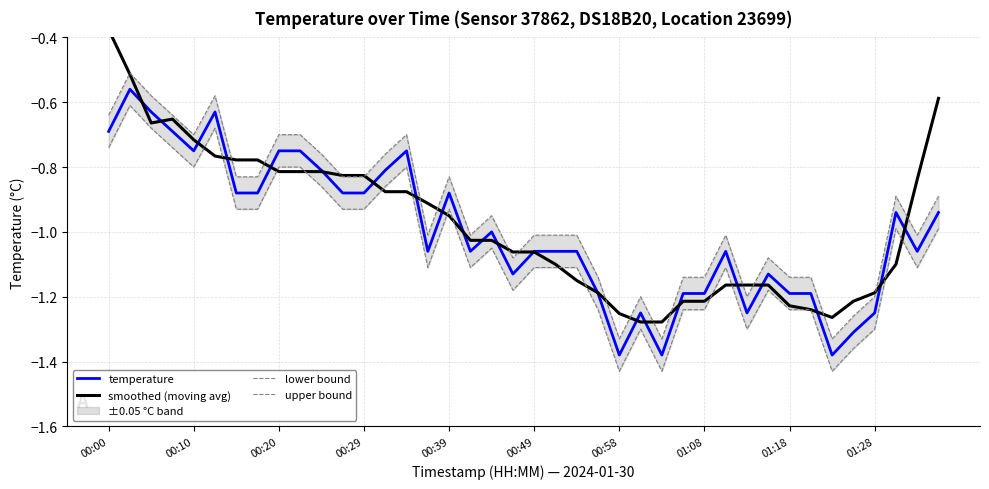

What is the value of the upper bound point at the 30th from the left?

-1.0